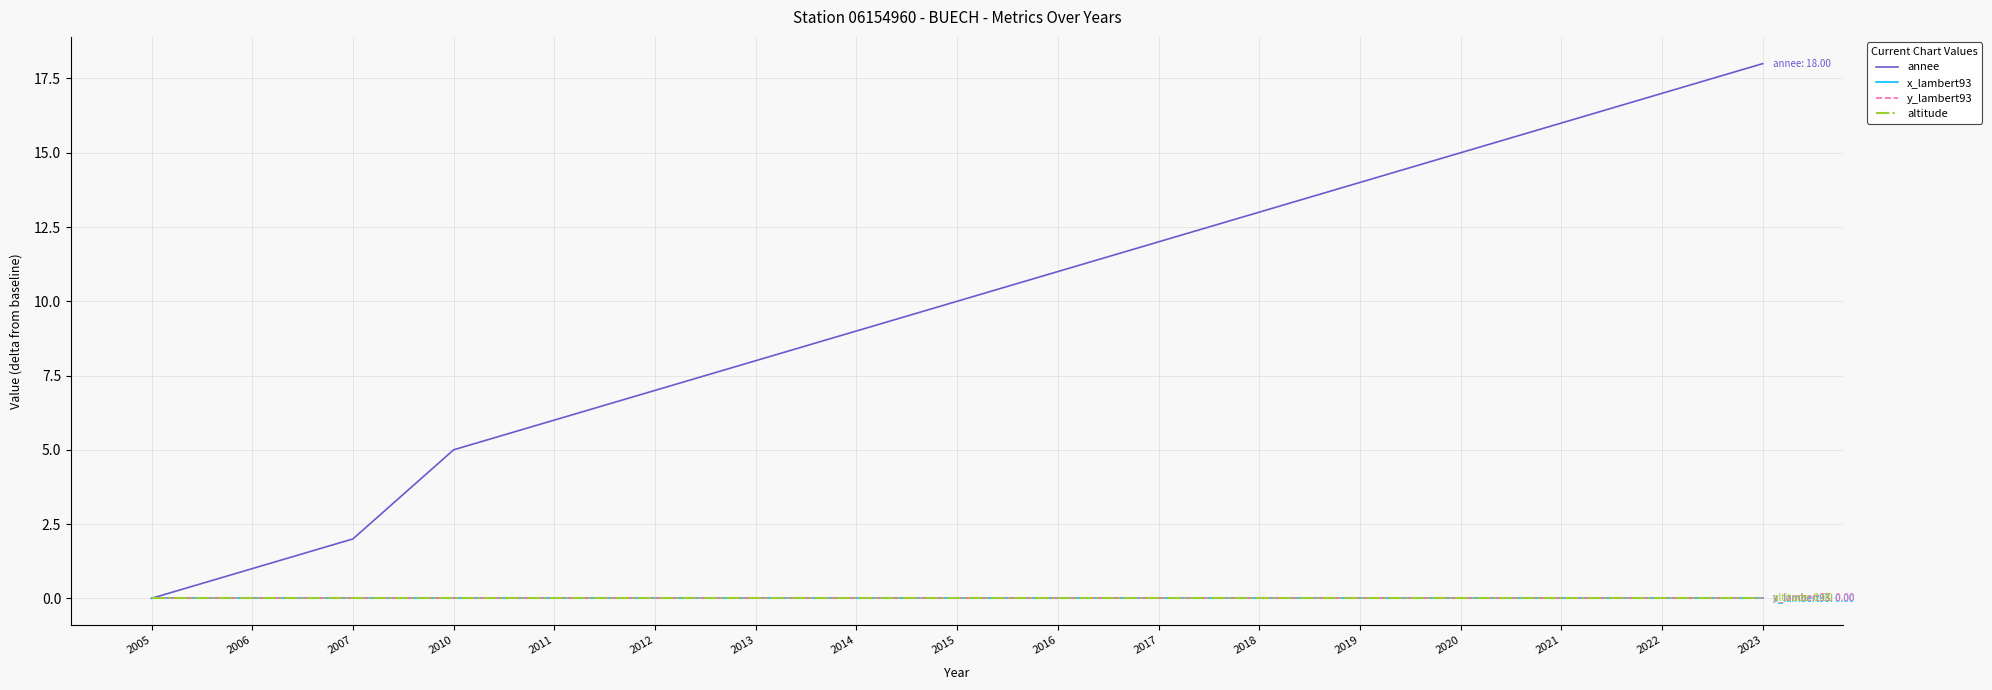

Reading left to right, what are all the values shown in this chart?

annee: 0	1	2	5	6	7	8	9	10	11	12	13	14	15	16	17	18
x_lambert93: 0	0	0	0	0	0	0	0	0	0	0	0	0	0	0	0	0
y_lambert93: 0	0	0	0	0	0	0	0	0	0	0	0	0	0	0	0	0
altitude: 0	0	0	0	0	0	0	0	0	0	0	0	0	0	0	0	0